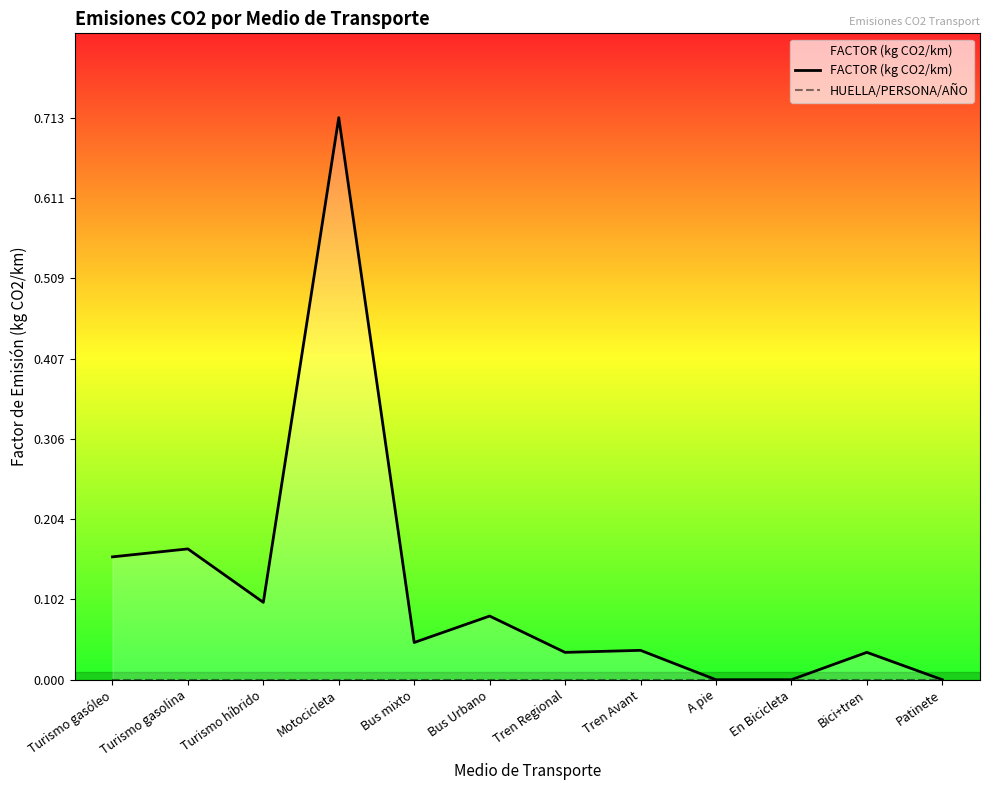

What is the label of the 4th point from the left?

Motocicleta